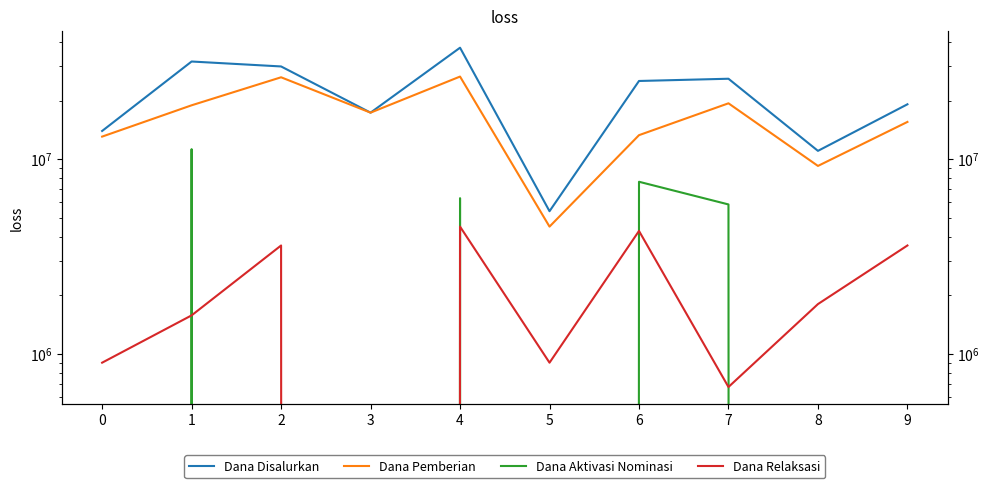

Reading left to right, list all the values displayed in this chart.

Dana Disalurkan: 13950000	31725000	29925000	17325000	37350000	5400000	25200000	25875000	11025000	19125000
Dana Pemberian: 13050000	18900000	26325000	17325000	26550000	4500000	13275000	19350000	9225000	15525000
Dana Aktivasi Nominasi: 0	11250000	0	0	6300000	0	7650000	5850000	0	0
Dana Relaksasi: 900000	1575000	3600000	0	4500000	900000	4275000	675000	1800000	3600000